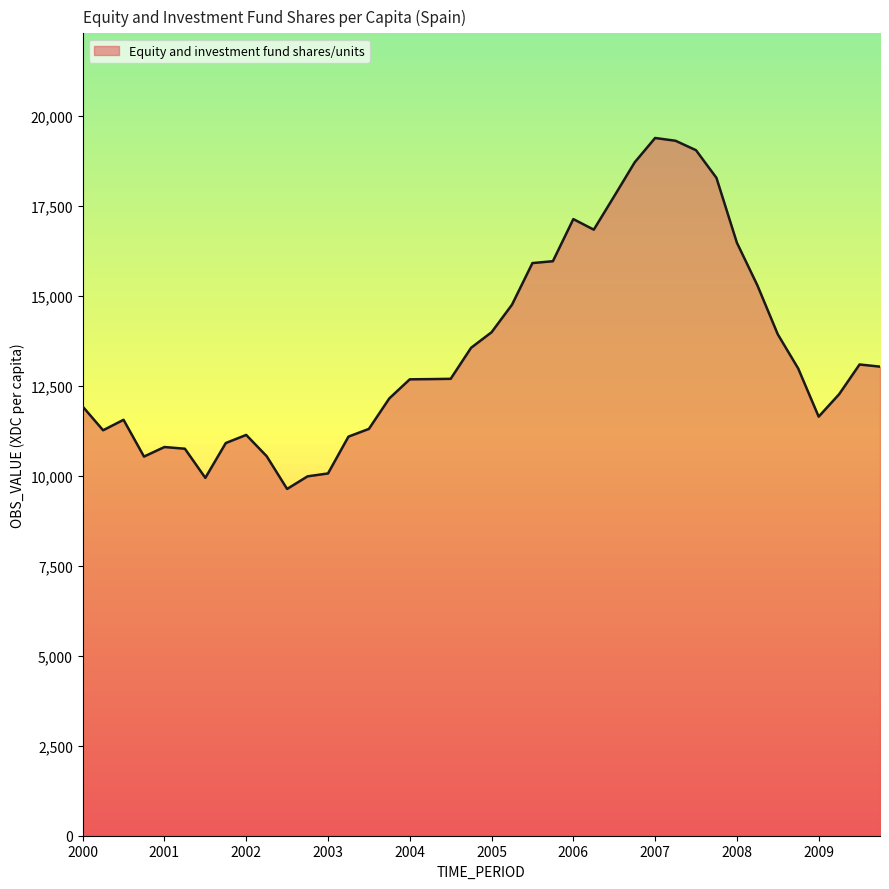

What is the maximum value shown in the chart?

19377.3